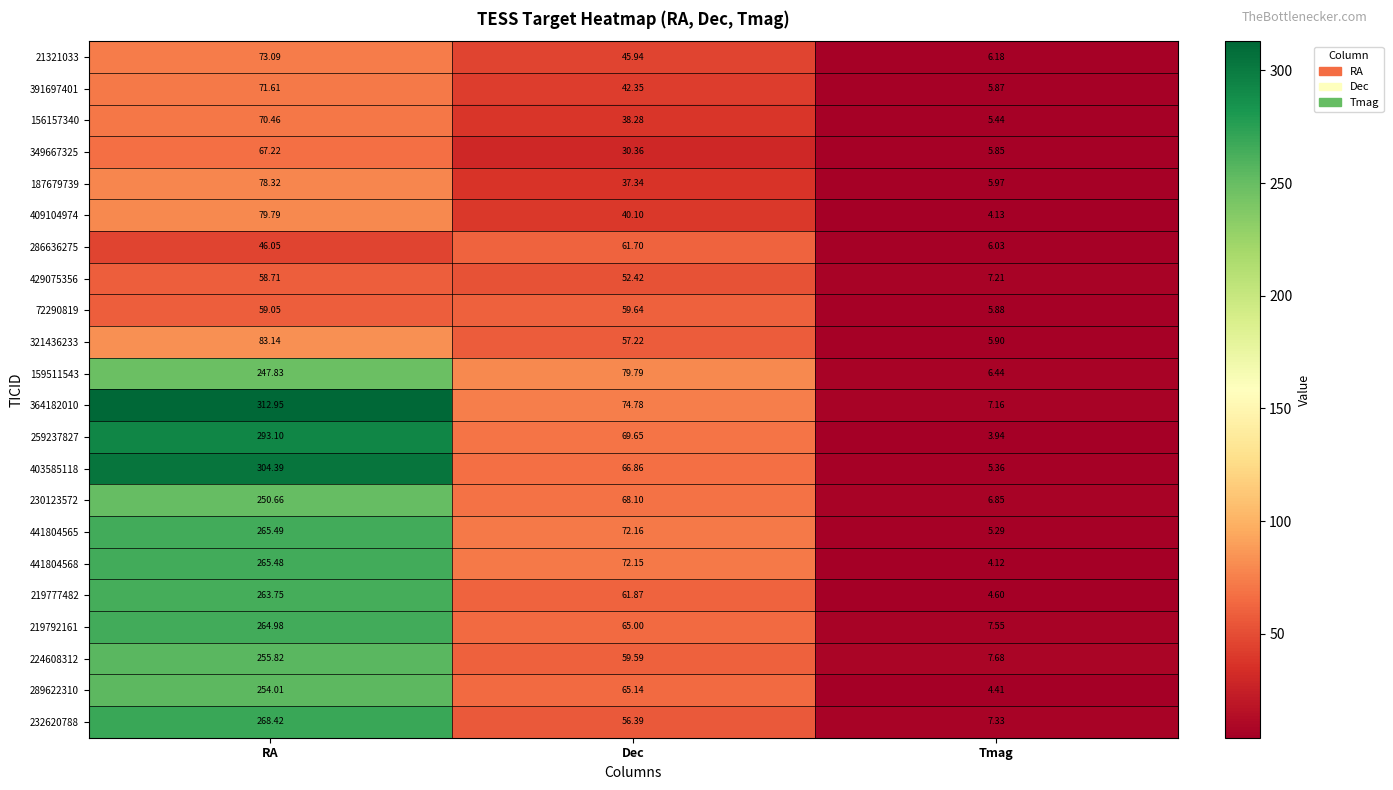

At which category is the sum across all series the highest?

RA